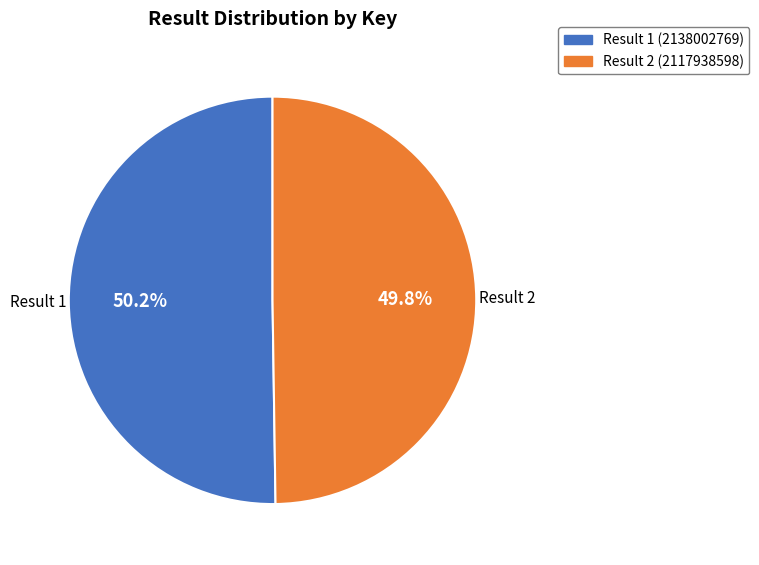

Is there any slice that represents more than half of the pie?

Yes